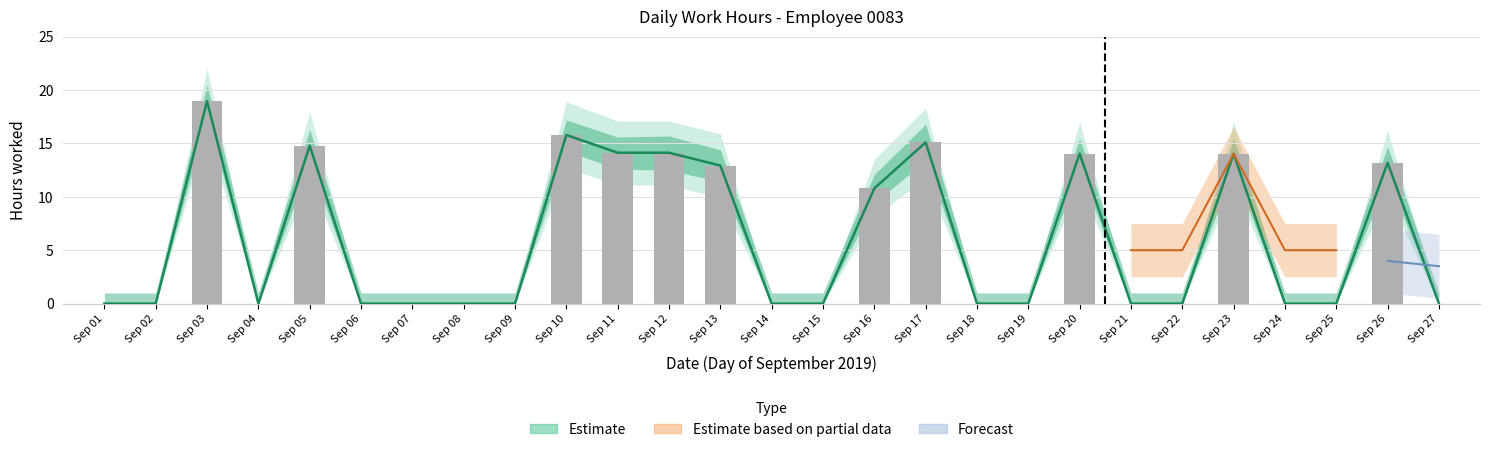

How many data points are above 0?

11